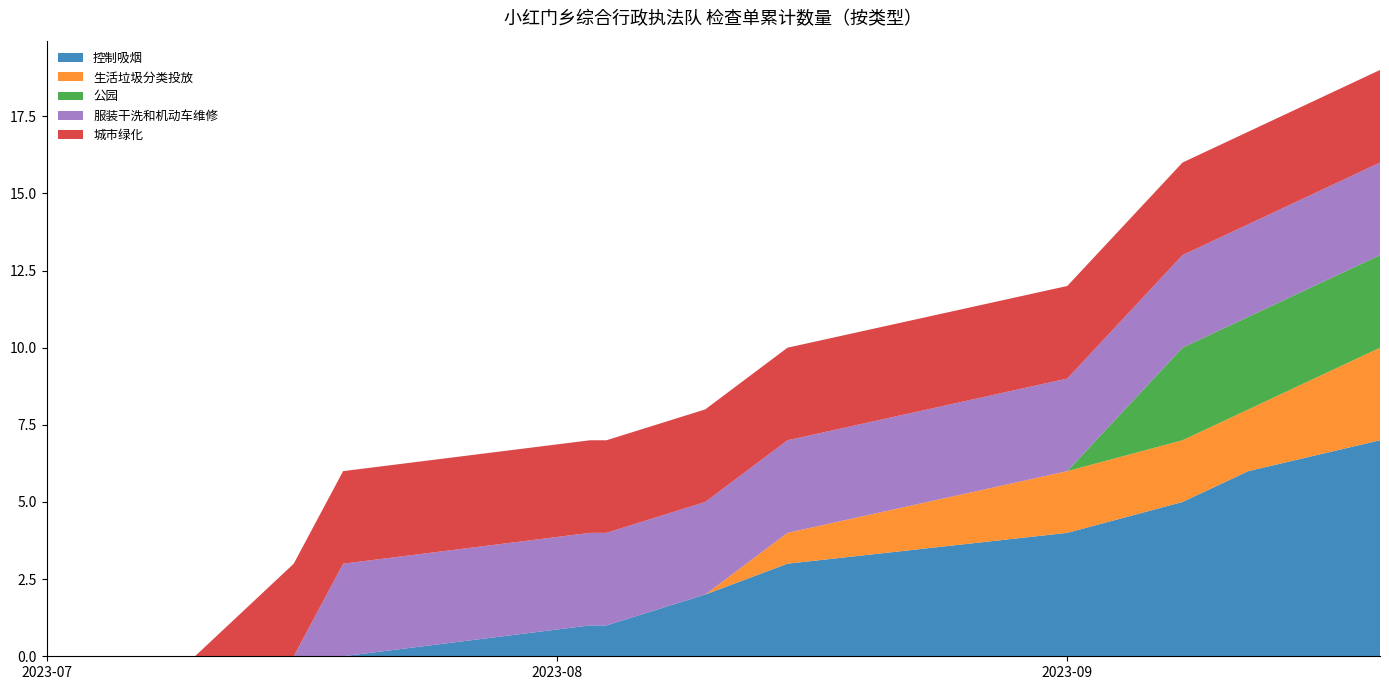

Reading left to right, list all the values displayed in this chart.

控制吸烟: 0	0	0	0	0	1	1	2	3	4	5	6	7
生活垃圾分类投放: 0	0	0	0	0	0	0	0	1	2	2	2	3
公园: 0	0	0	0	0	0	0	0	0	0	3	3	3
服装干洗和机动车维修: 0	0	0	0	3	3	3	3	3	3	3	3	3
城市绿化: 0	0	0	3	3	3	3	3	3	3	3	3	3